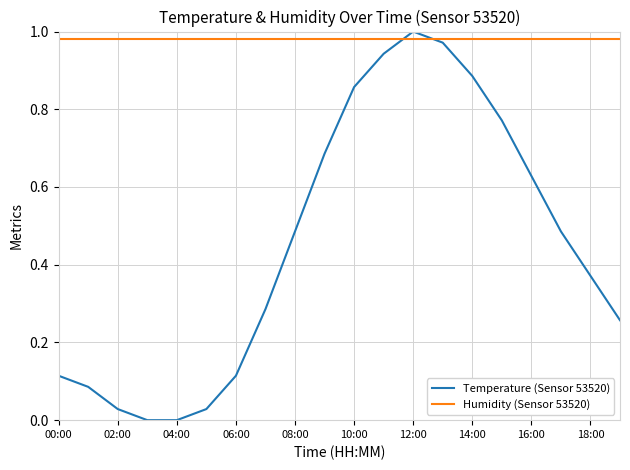

Which series has the largest total across all categories?

Humidity (Sensor 53520)